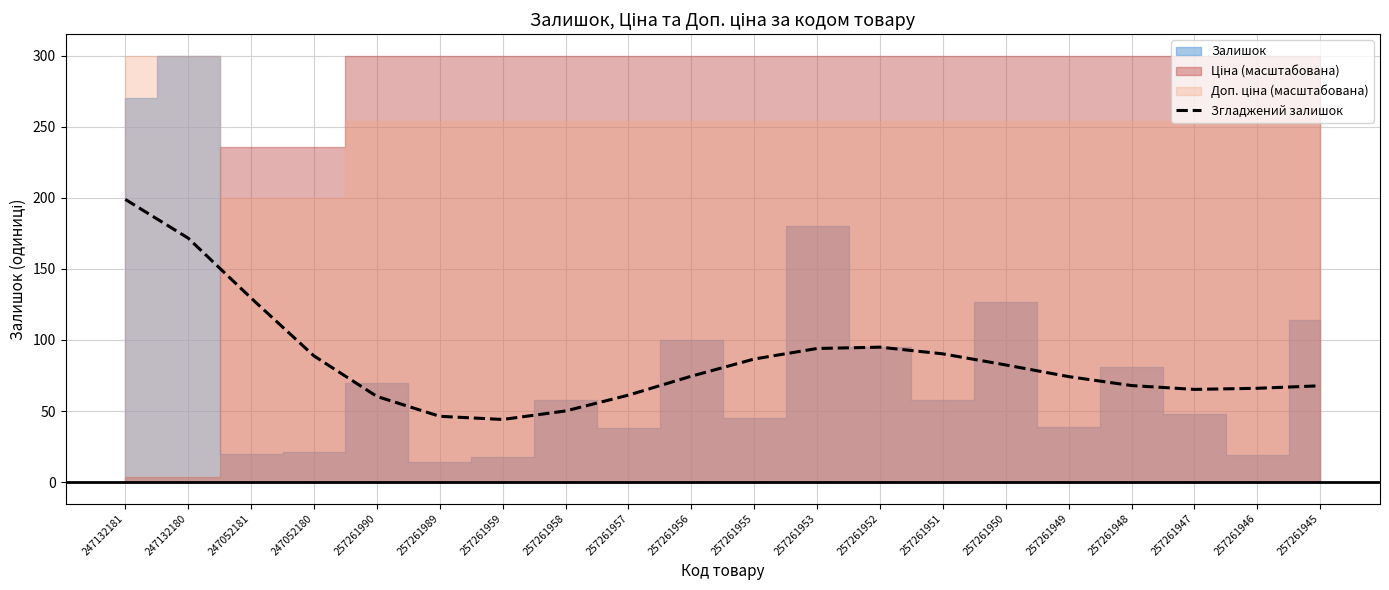

What is the change in value from 257261955 to 257261953?

+7.4